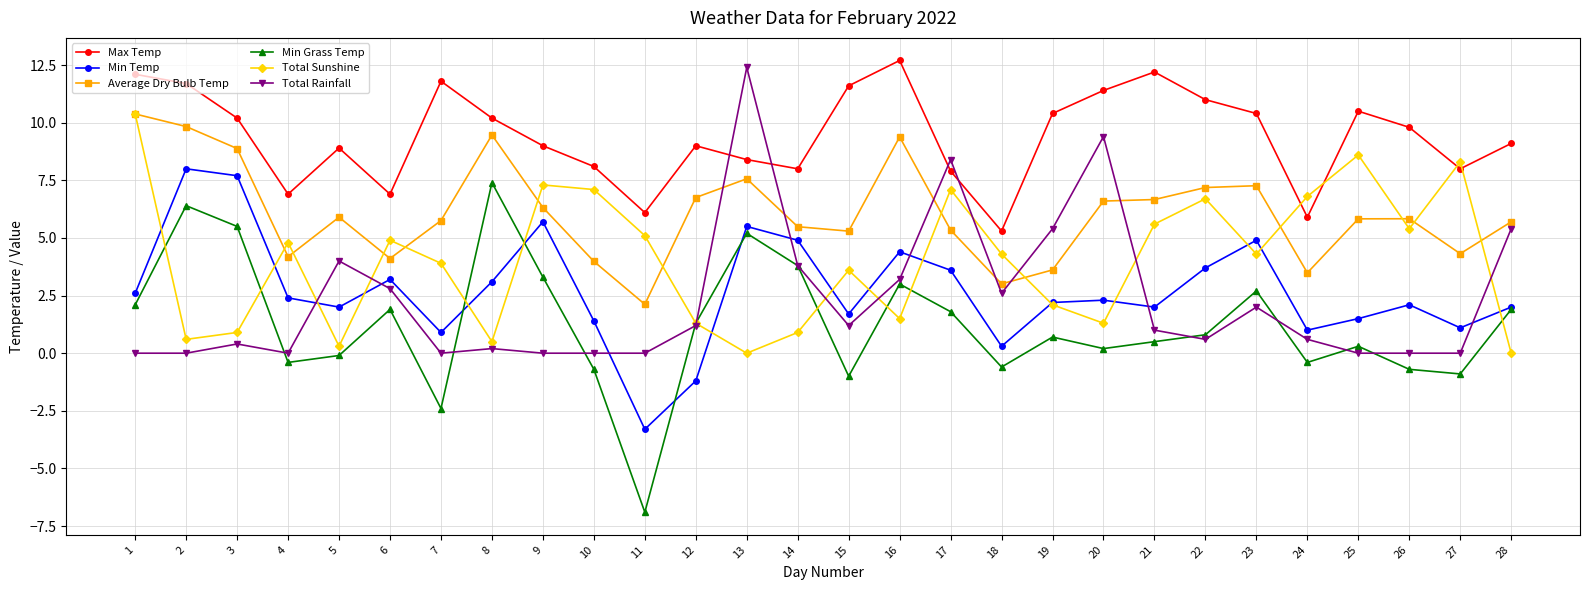

The Average Dry Bulb Temp series shows 2.1 at 11. True or false?

True